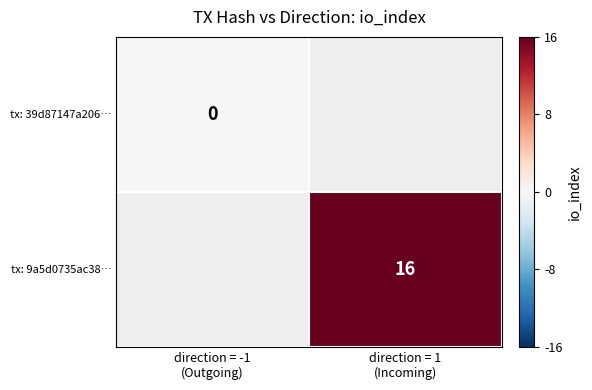

How many series are shown in this chart?

2